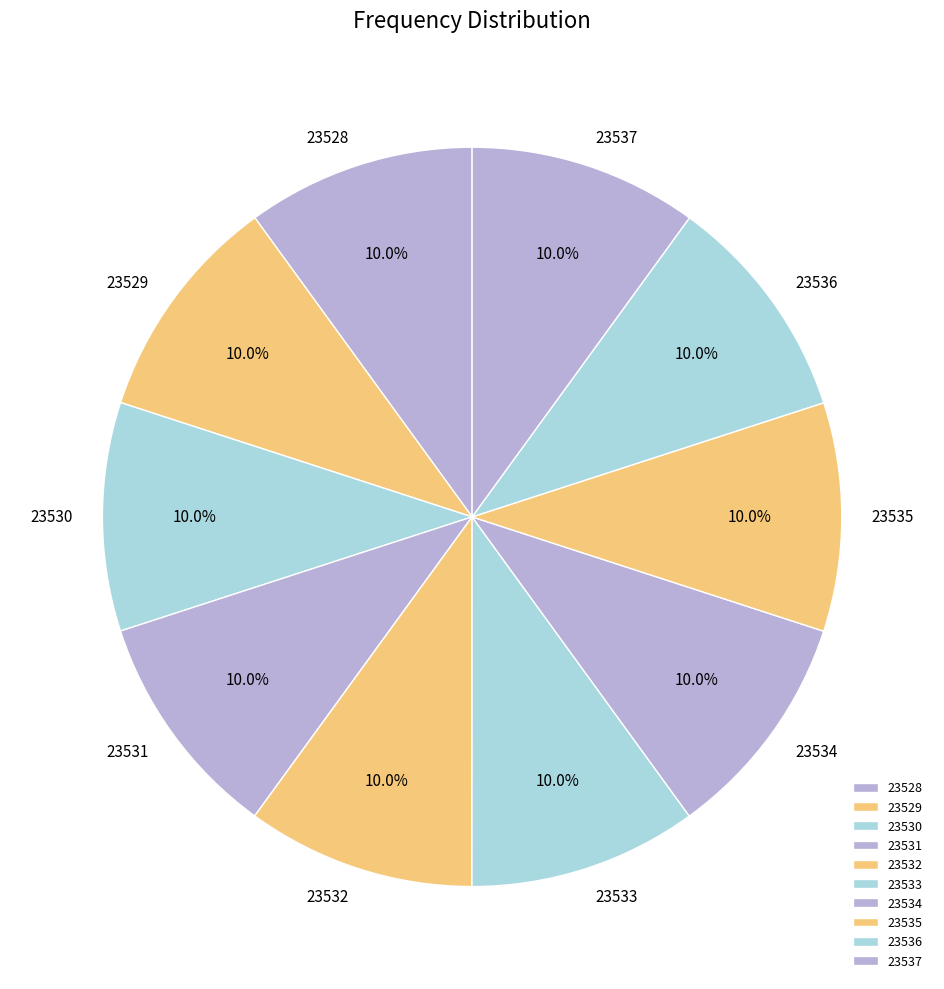

Is there any slice that represents more than half of the pie?

No